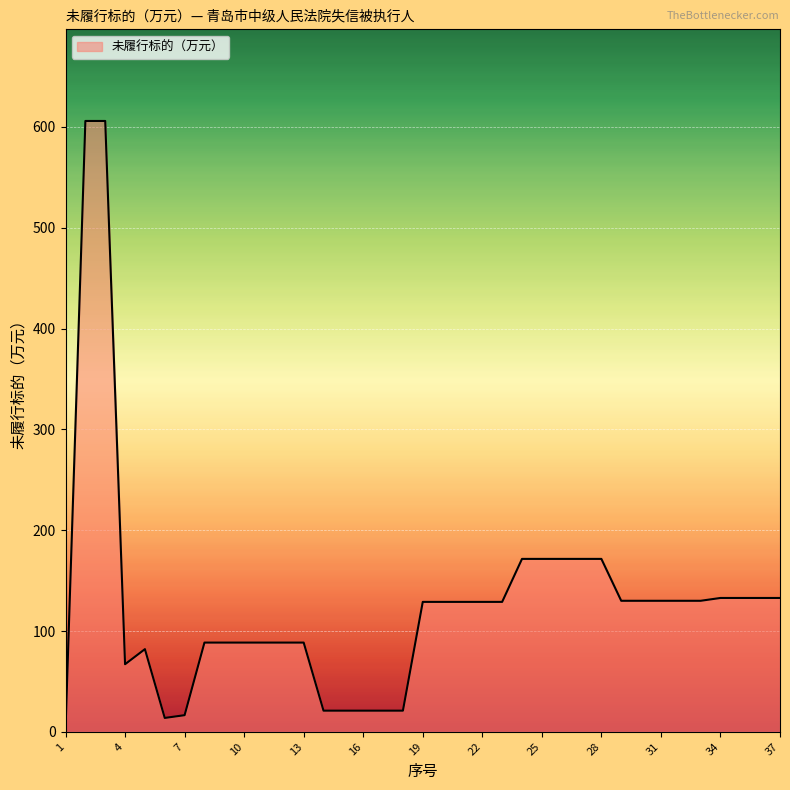

What is the greatest value displayed?

605.9